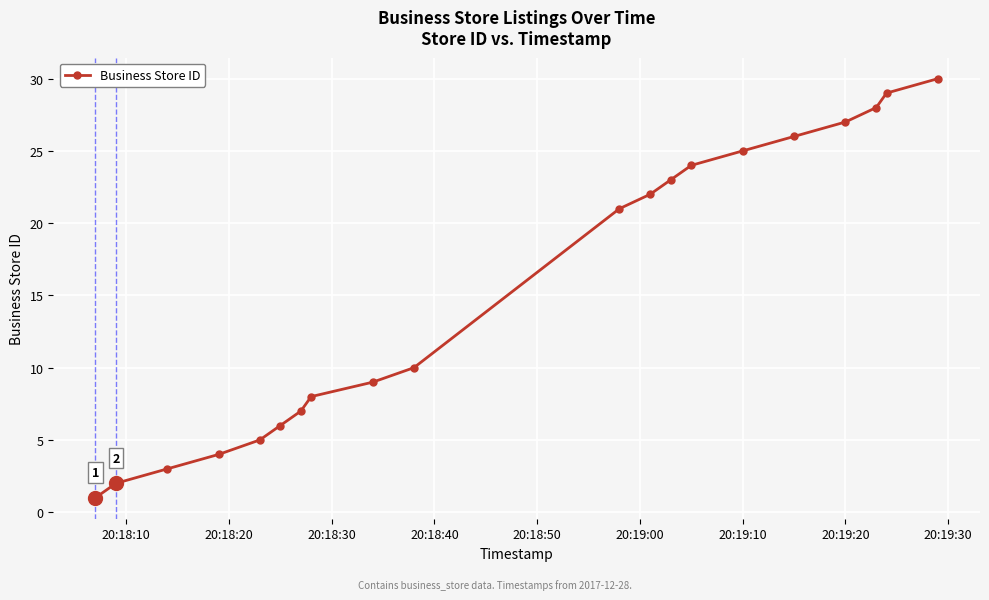

What is the value of the 20th point from the left?

30